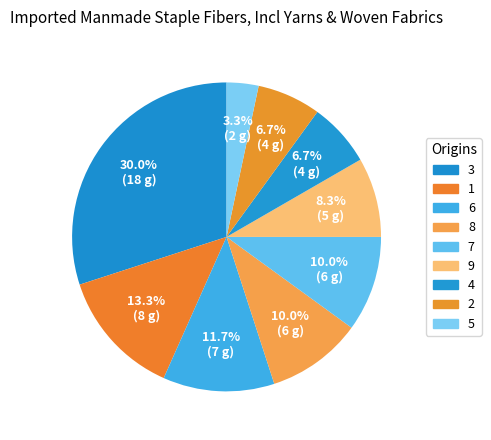

How many slices are in this pie chart?

9